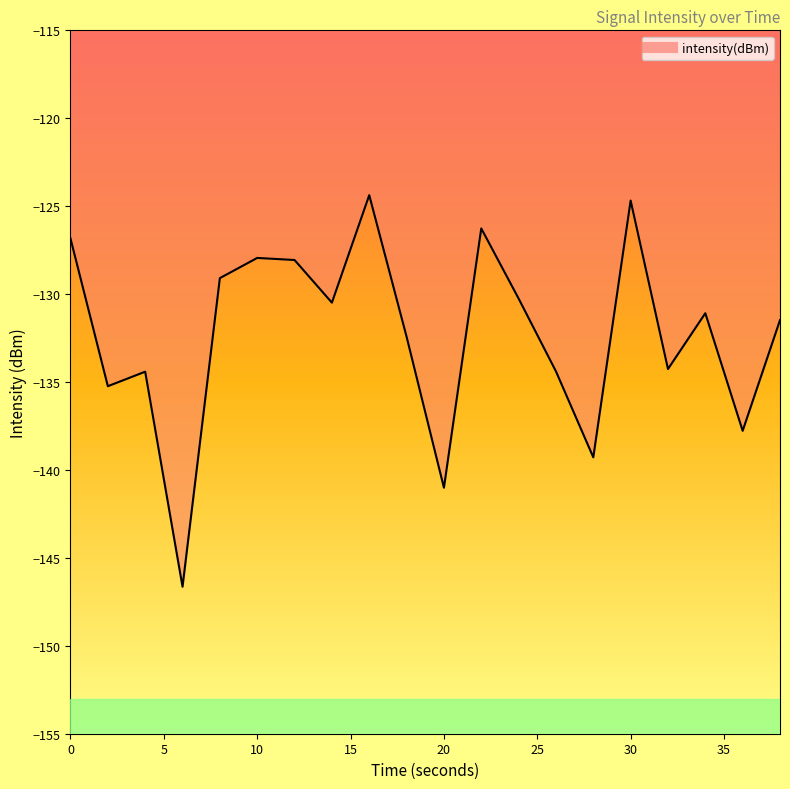

Reading left to right, list all the values displayed in this chart.

0=-126.8	2=-135.2	4=-134.4	6=-146.6	8=-129.1	10=-127.9	12=-128.1	14=-130.5	16=-124.4	18=-132.4	20=-141.0	22=-126.3	24=-130.3	26=-134.4	28=-139.3	30=-124.7	32=-134.3	34=-131.1	36=-137.8	38=-131.5